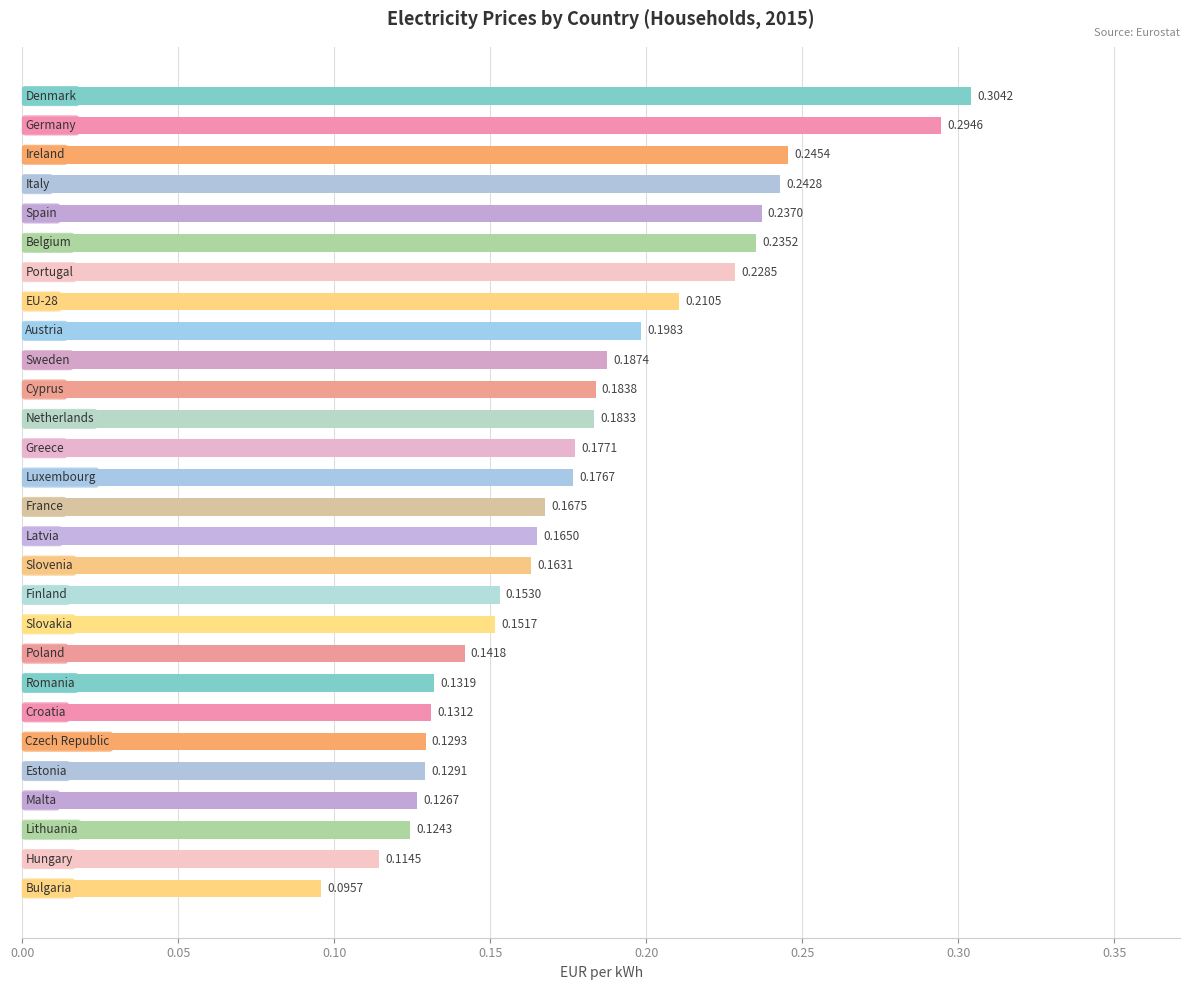

Count the number of categories in the chart.

28